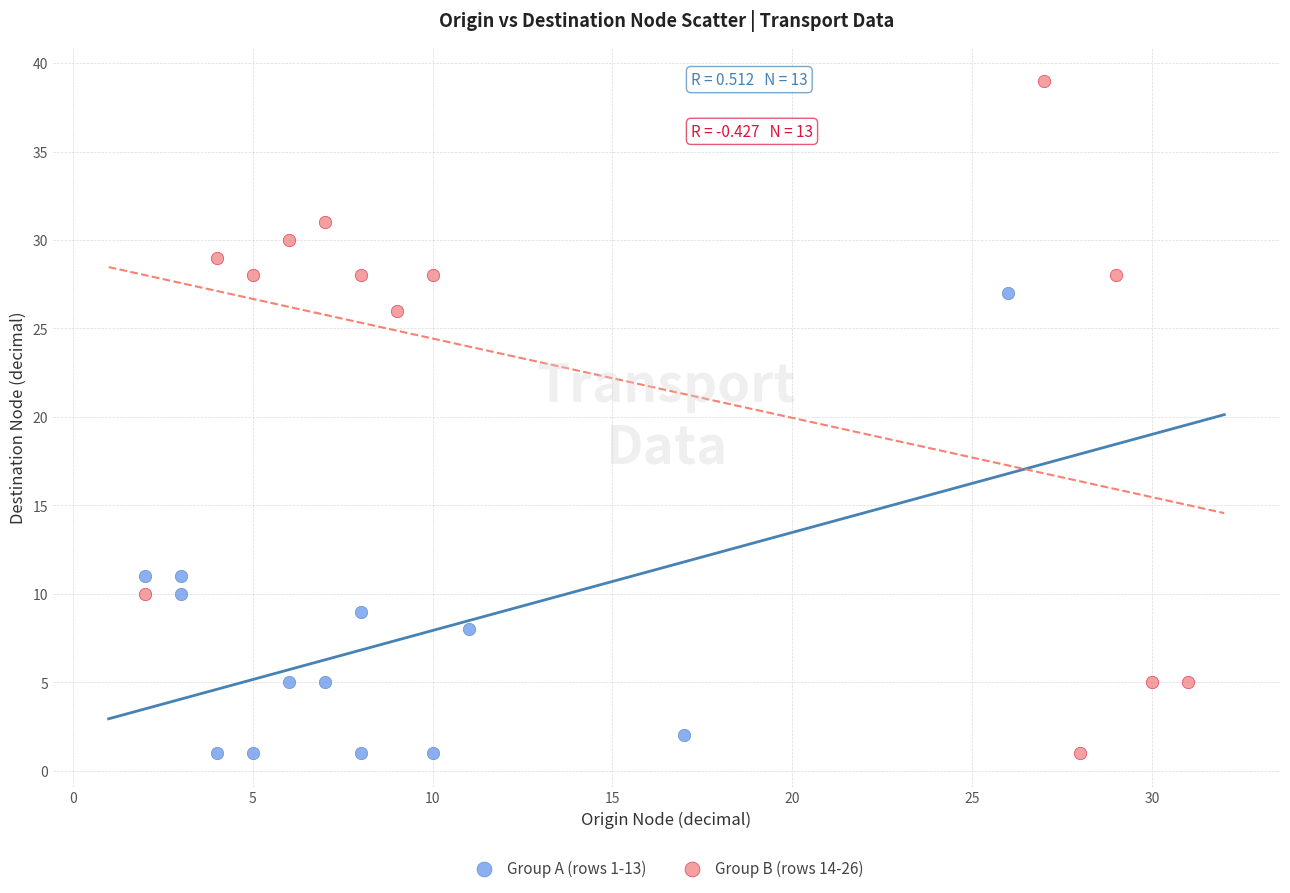

Which series reaches the maximum Y coordinate?

Group B (rows 14-26)